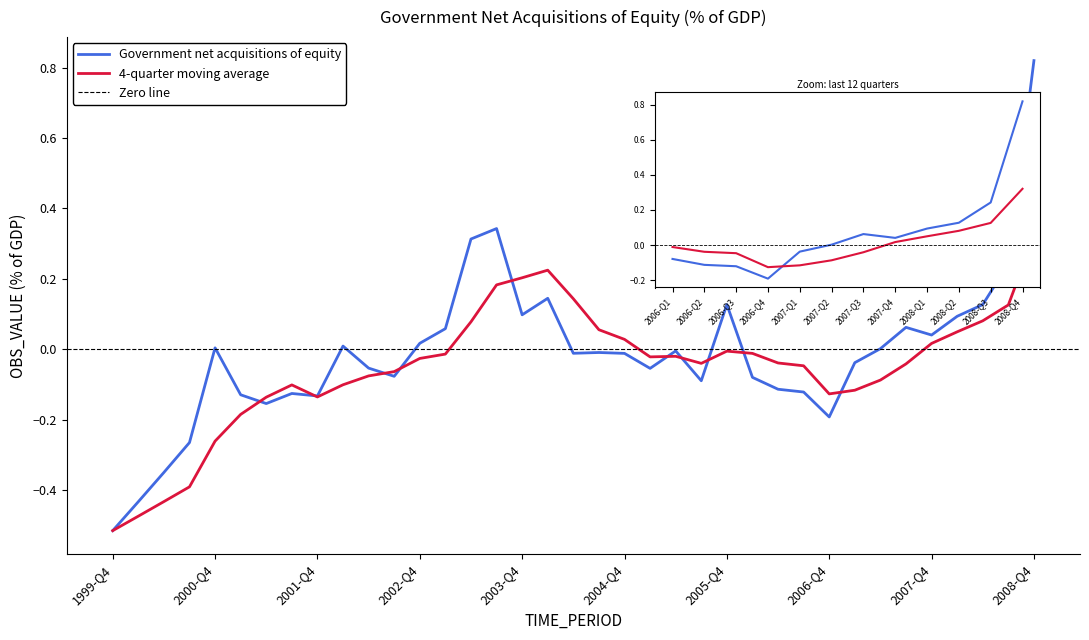

Is this an area chart (filled region under the line)?

No